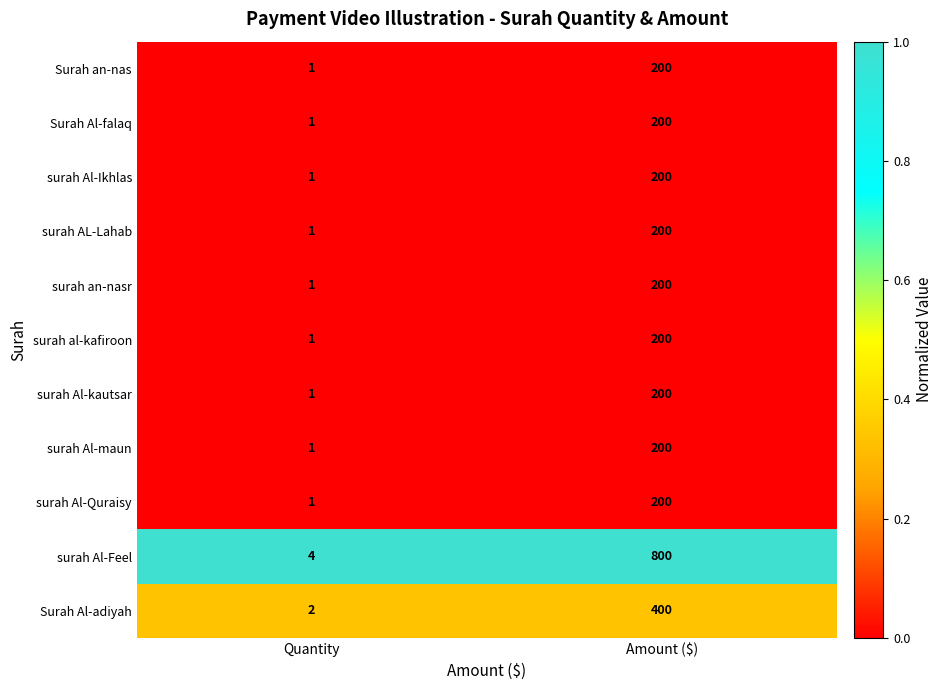

Reading left to right, list all the values displayed in this chart.

Surah an-nas: Quantity=1	Amount ($)=200
Surah Al-falaq: Quantity=1	Amount ($)=200
surah Al-Ikhlas: Quantity=1	Amount ($)=200
surah AL-Lahab: Quantity=1	Amount ($)=200
surah an-nasr: Quantity=1	Amount ($)=200
surah al-kafiroon: Quantity=1	Amount ($)=200
surah Al-kautsar: Quantity=1	Amount ($)=200
surah Al-maun: Quantity=1	Amount ($)=200
surah Al-Quraisy: Quantity=1	Amount ($)=200
surah Al-Feel: Quantity=4	Amount ($)=800
Surah Al-adiyah: Quantity=2	Amount ($)=400